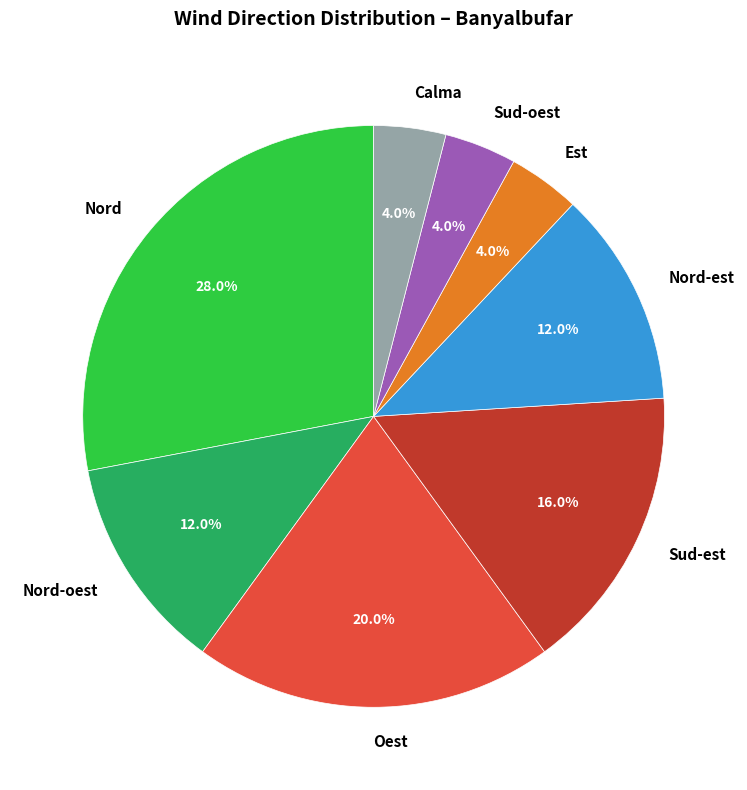

Which has a higher value, Nord or Nord-est?

Nord